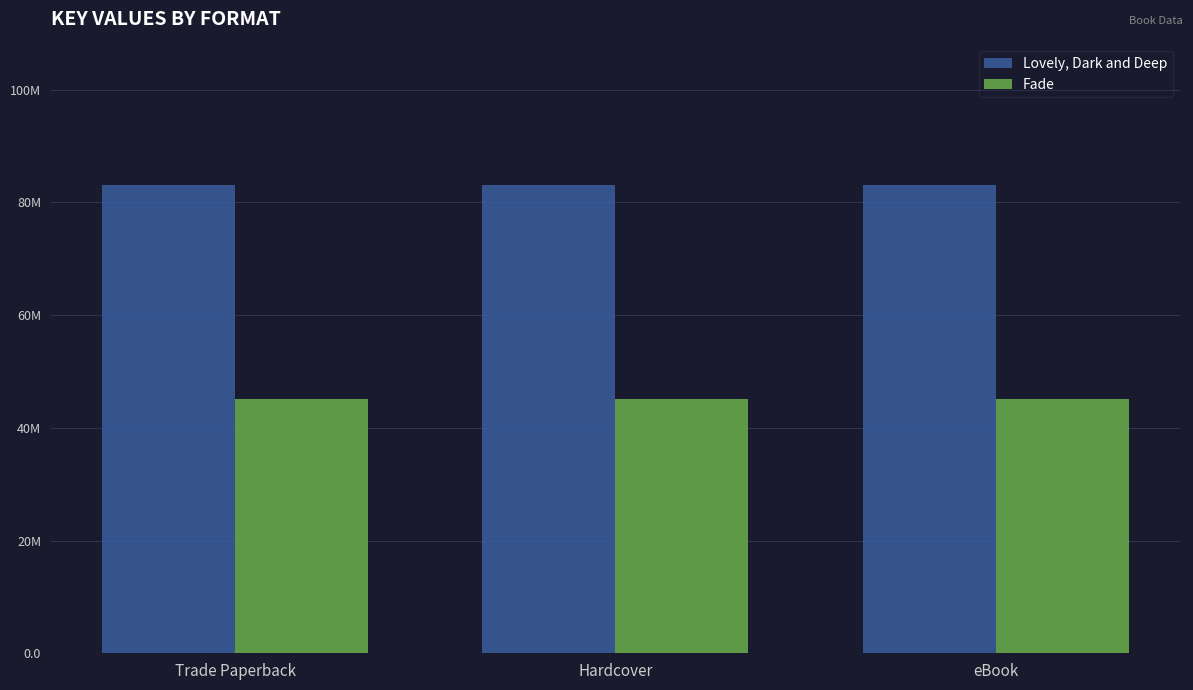

Between Trade Paperback and eBook, which series saw the biggest shift?

Lovely, Dark and Deep